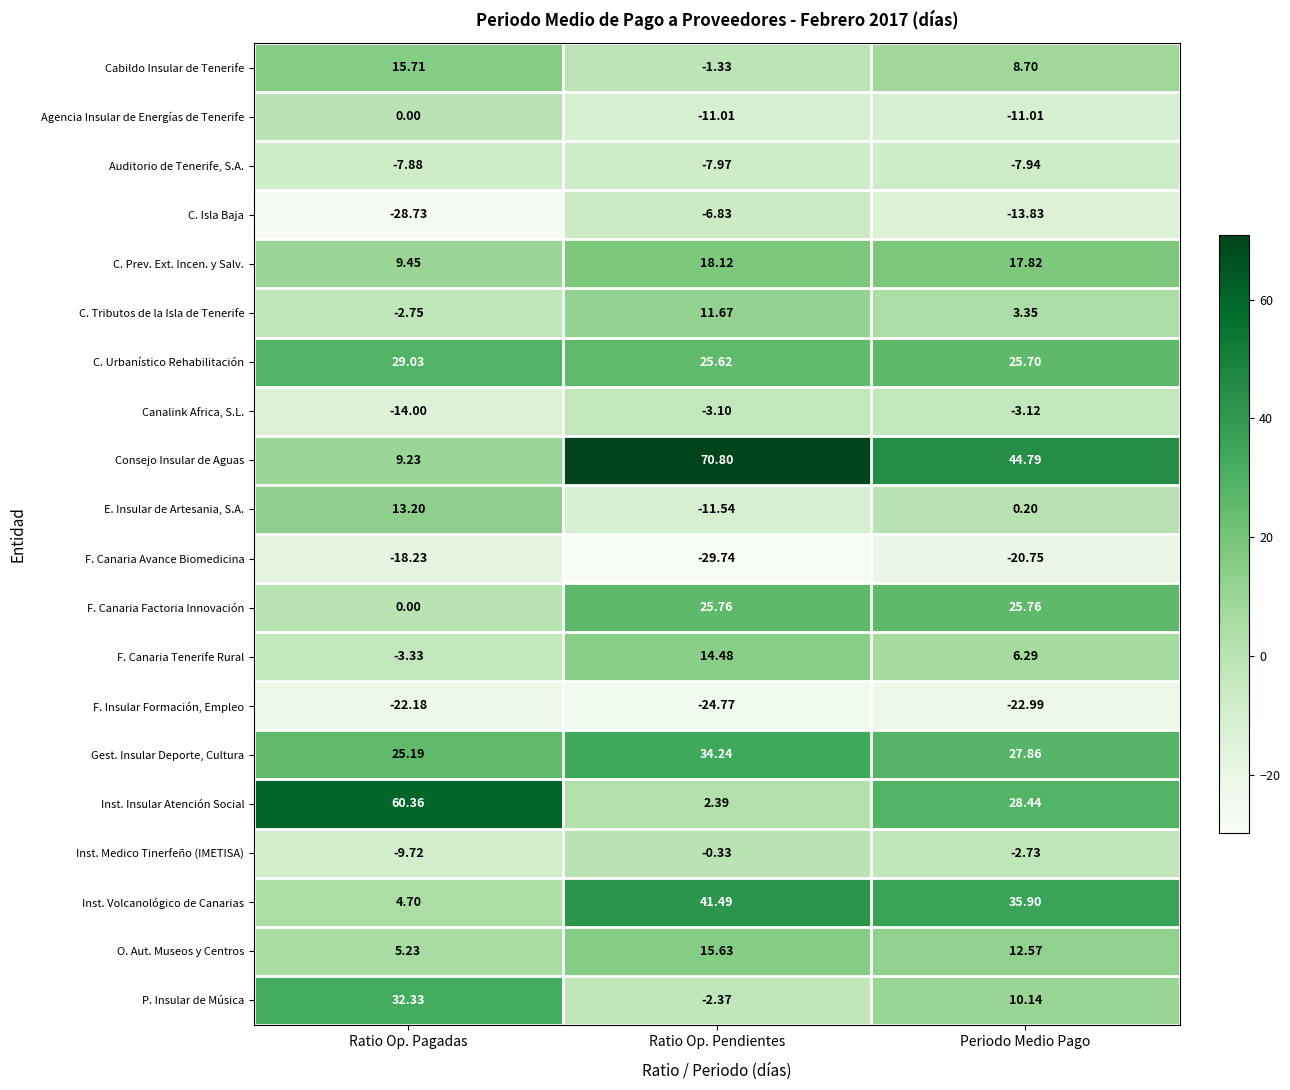

Which category has the lowest value across all series?

Ratio Op. Pendientes